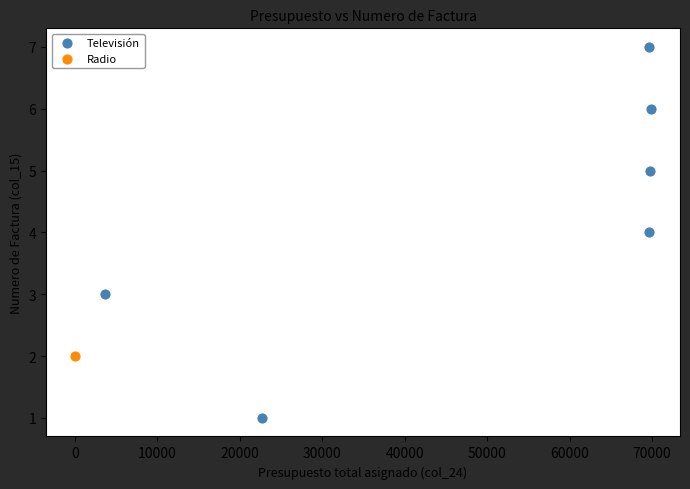

What are all the series names shown in the legend?

Televisión, Radio